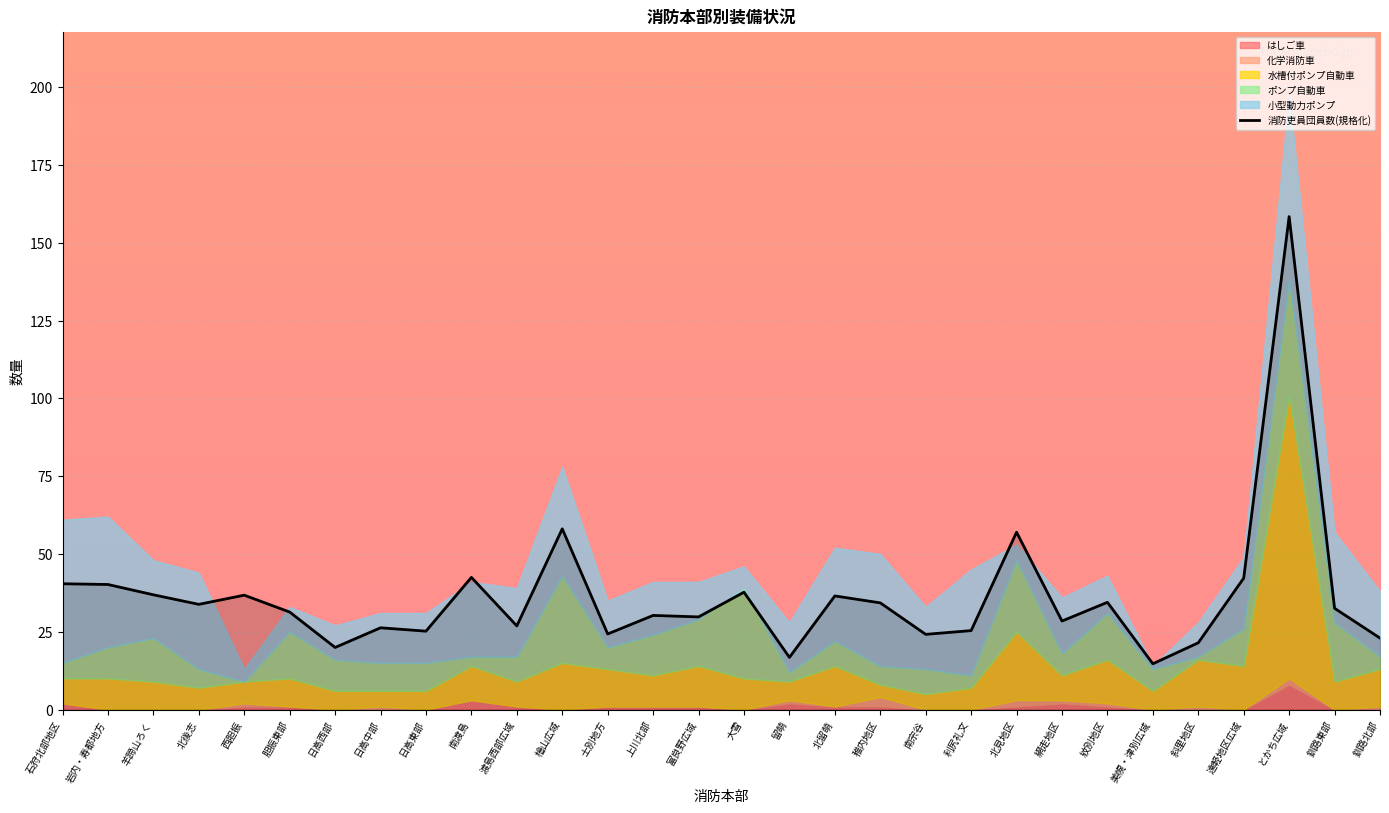

What is the value of the 13th point from the left?

24.3